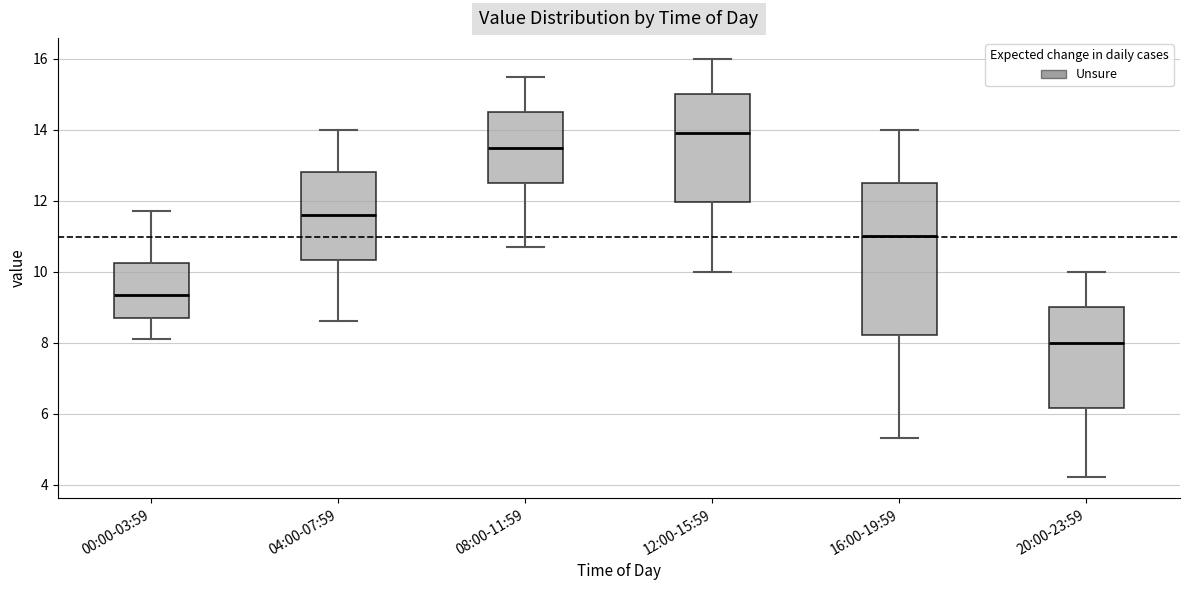

Reading left to right, transcribe this box plot: for each box, give where its median line is, the range the box spans, and where its two whiskers end, as read against the y-axis. The values are not printed on the chart, so give them approximately, as read against the axis.

00:00-03:59: median 9.4, box 8.8 to 10.2, whiskers 8.2 to 11.8
04:00-07:59: median 11.6, box 10.4 to 12.8, whiskers 8.6 to 14.0
08:00-11:59: median 13.6, box 12.6 to 14.6, whiskers 10.8 to 15.6
12:00-15:59: median 14.0, box 12.0 to 15.0, whiskers 10.0 to 16.0
16:00-19:59: median 11.0, box 8.2 to 12.6, whiskers 5.4 to 14.0
20:00-23:59: median 8.0, box 6.2 to 9.0, whiskers 4.2 to 10.0